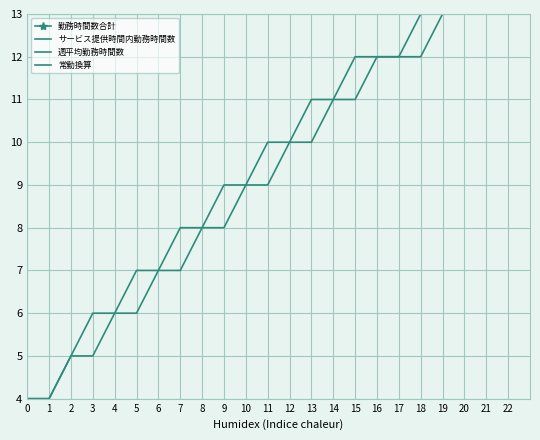

True or false: 常勤換算 has a value of 4 at 13.

False